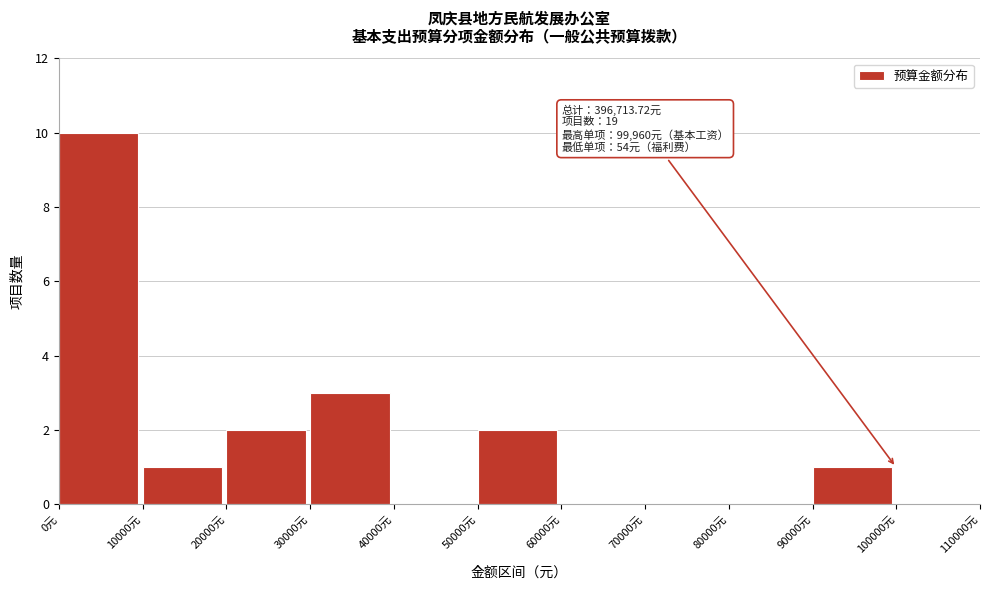

Over which range of the x-axis is the bar tallest?

0 to 10000